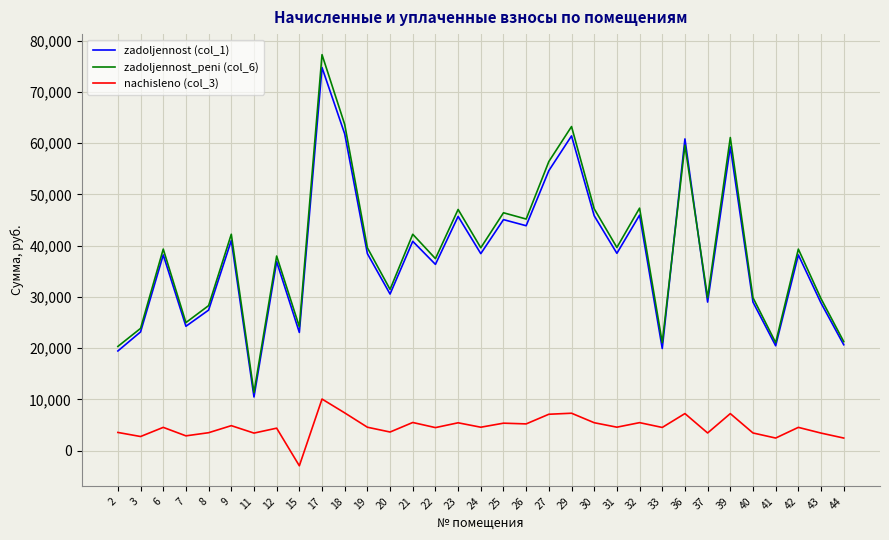

True or false: nachisleno (col_3) and zadoljennost (col_1) cross at least once.

False